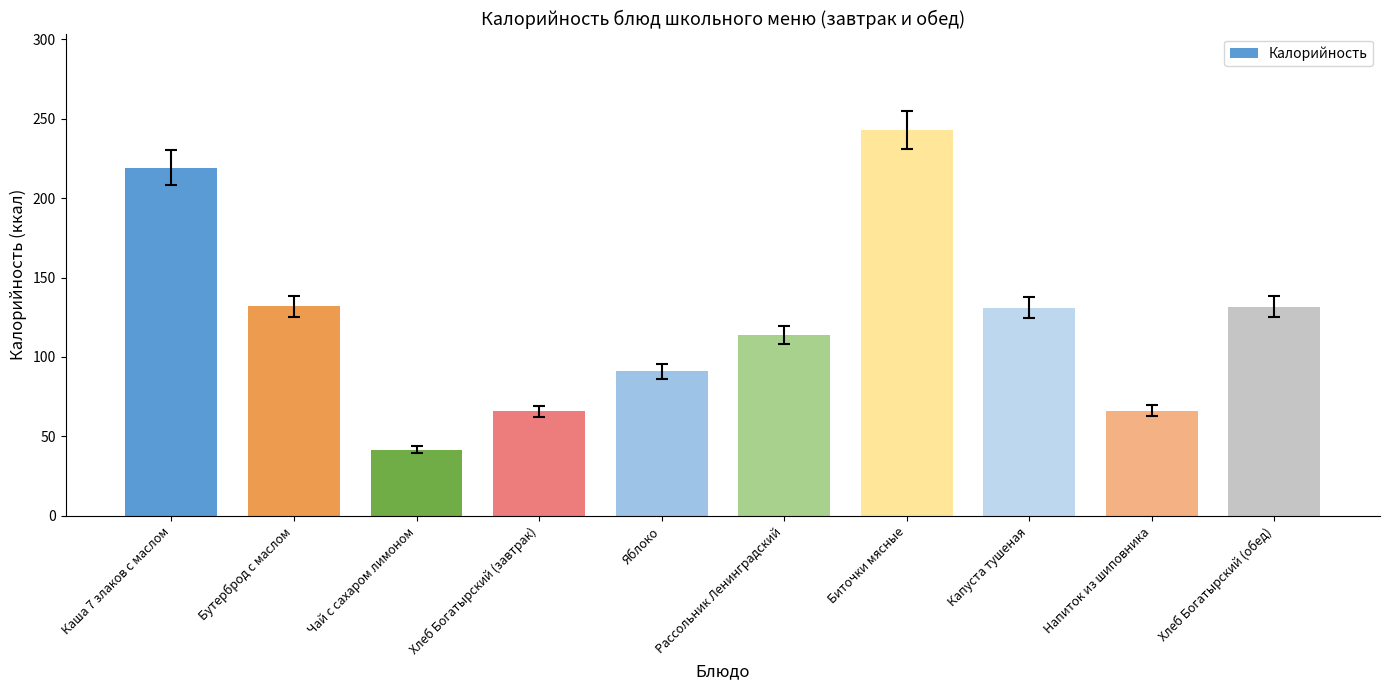

What is the approximate value at Чай с сахаром лимоном?

41.6